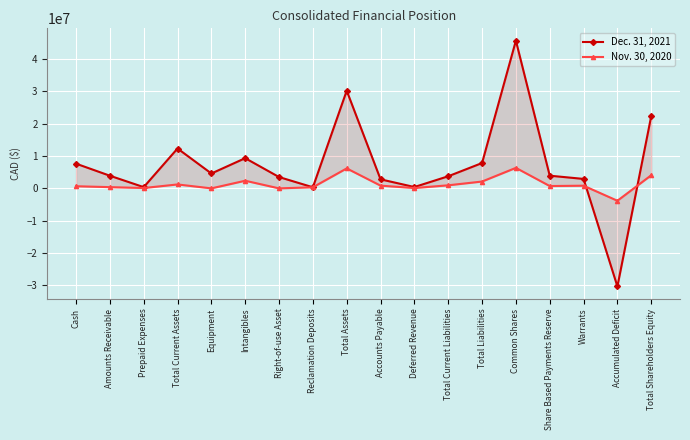

Is the value of Dec. 31, 2021 at Total Current Liabilities greater than the value of Nov. 30, 2020 at Right-of-use Asset?

Yes